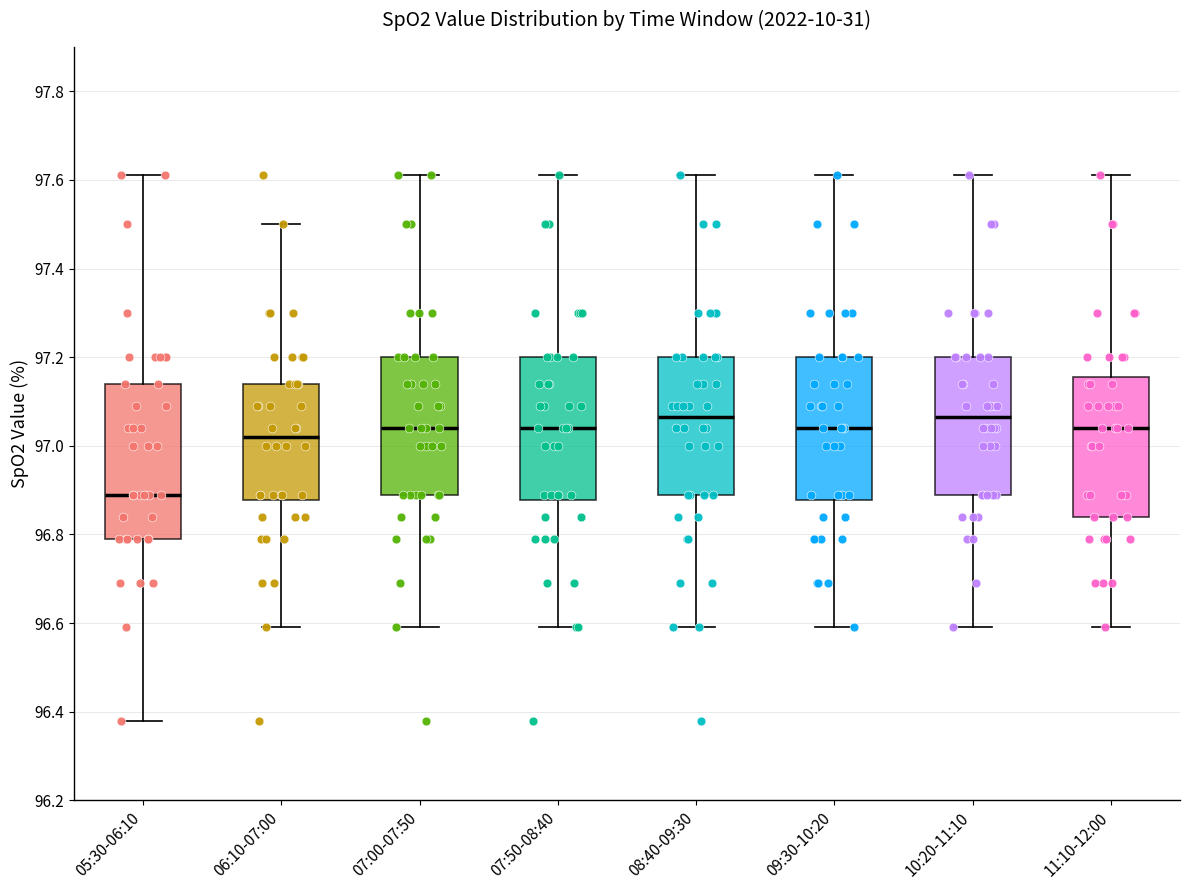

Reading left to right, read every box against the y-axis: the position of its median line, the range the box covers, and the ends of its whiskers. The values are not printed on the chart, so give them approximately, as read against the axis.

05:30-06:10: median 96.90, box 96.80 to 97.14, whiskers 96.38 to 97.62
06:10-07:00: median 97.02, box 96.88 to 97.14, whiskers 96.60 to 97.50
07:00-07:50: median 97.04, box 96.90 to 97.20, whiskers 96.60 to 97.62
07:50-08:40: median 97.04, box 96.88 to 97.20, whiskers 96.60 to 97.62
08:40-09:30: median 97.06, box 96.90 to 97.20, whiskers 96.60 to 97.62
09:30-10:20: median 97.04, box 96.88 to 97.20, whiskers 96.60 to 97.62
10:20-11:10: median 97.06, box 96.90 to 97.20, whiskers 96.60 to 97.62
11:10-12:00: median 97.04, box 96.84 to 97.16, whiskers 96.60 to 97.62